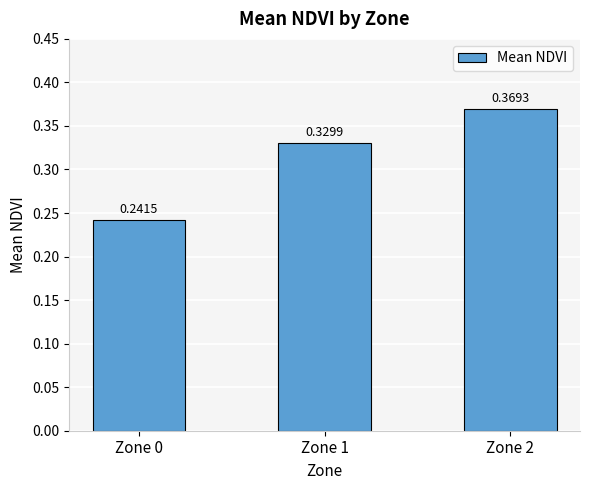

List the labels in order of value, smallest first.

Zone 0, Zone 1, Zone 2